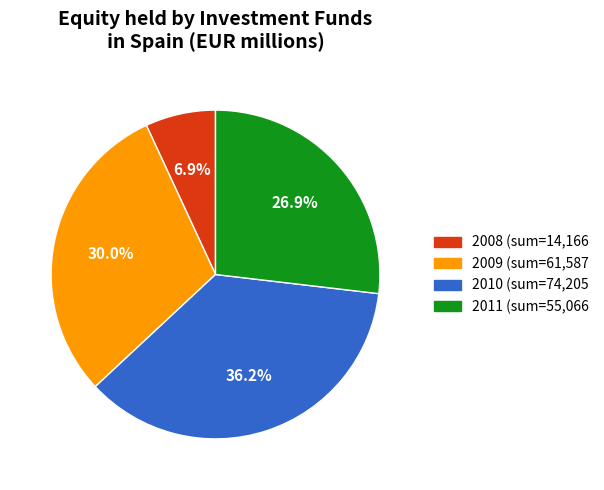

Does any single category account for the majority?

No